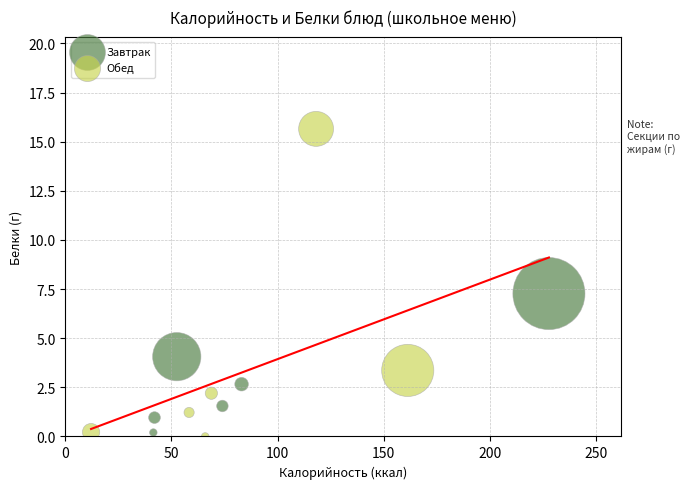

Which series reaches the minimum Y coordinate?

Обед